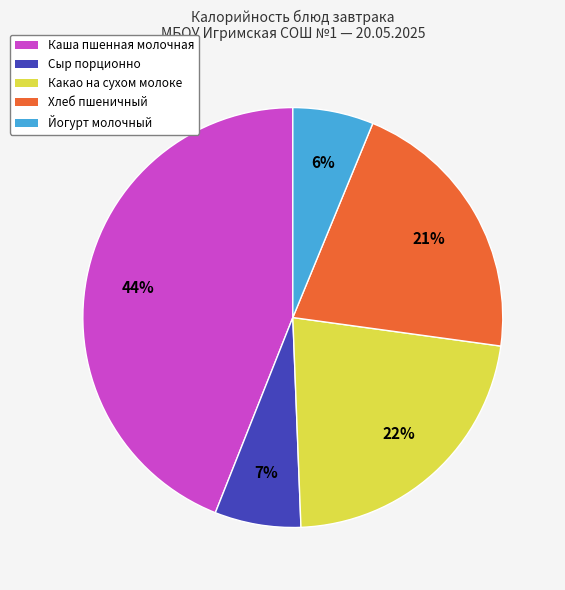

Approximately how many times larger is the value at Сыр порционно compared to Хлеб пшеничный?

0.3